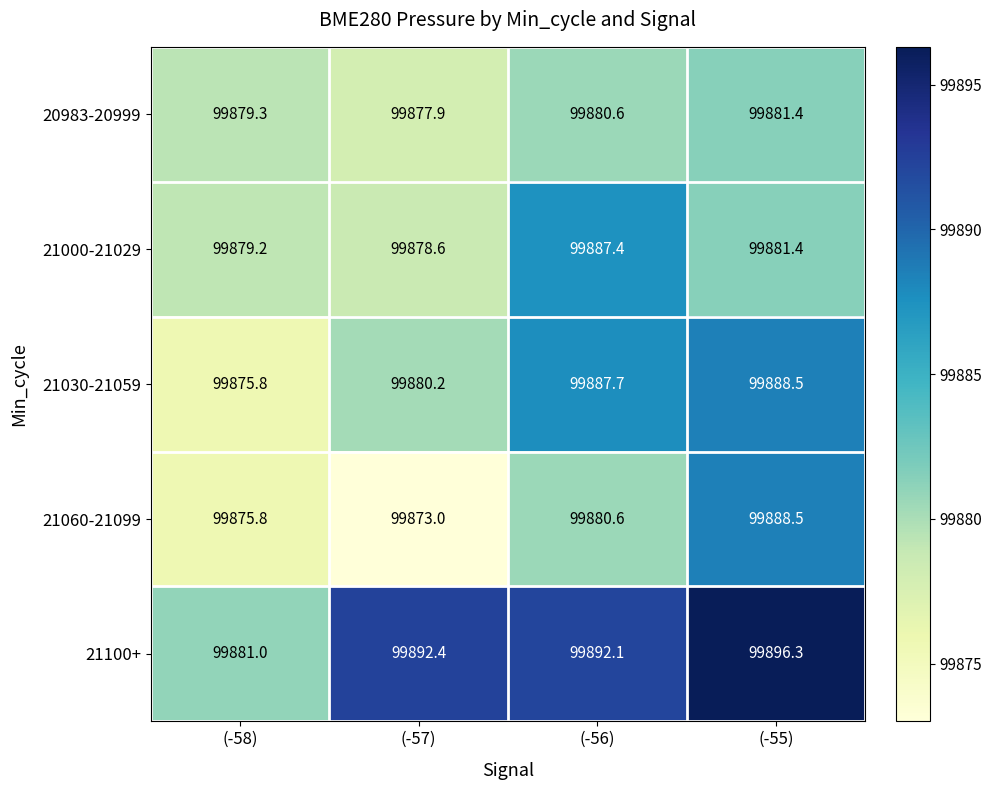

How many distinct data groups are displayed?

5